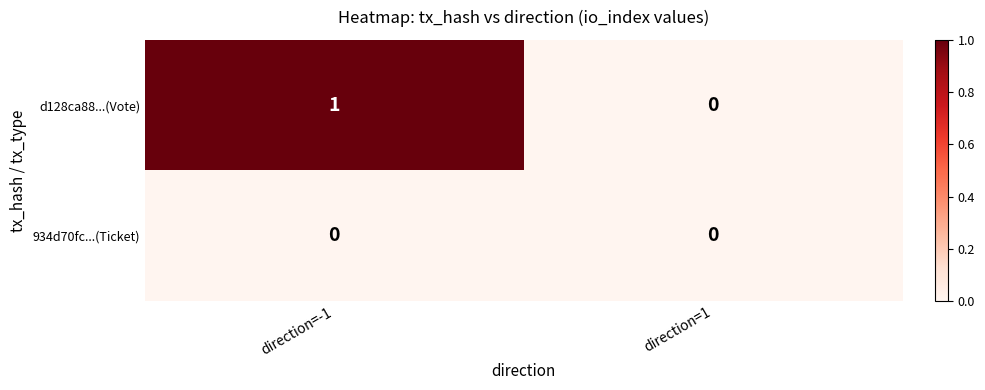

Rank the categories by d128ca88...(Vote) value from highest to lowest.

direction=-1, direction=1